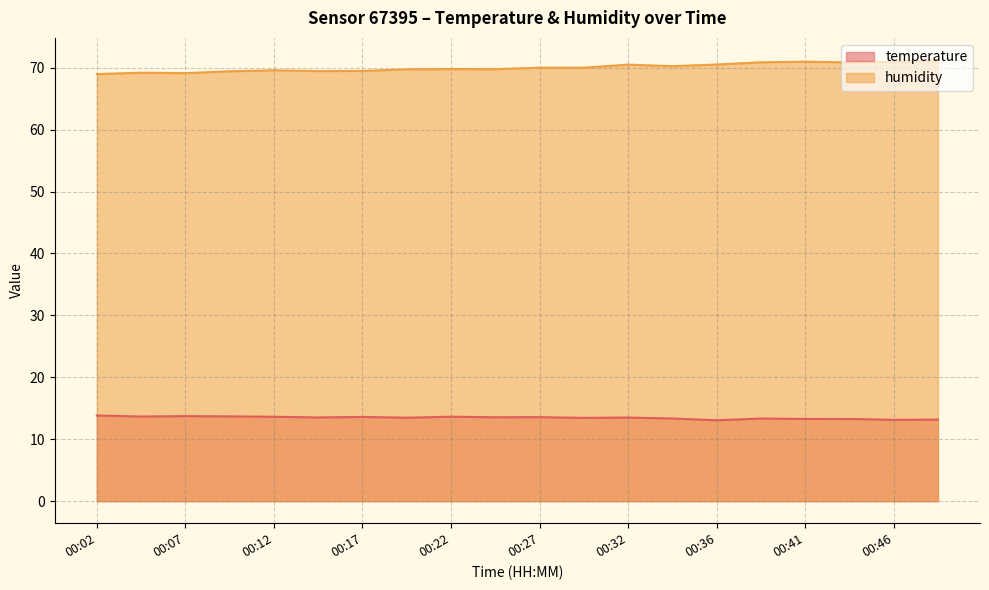

What is the difference between the maximum and minimum values in the temperature series?

0.8